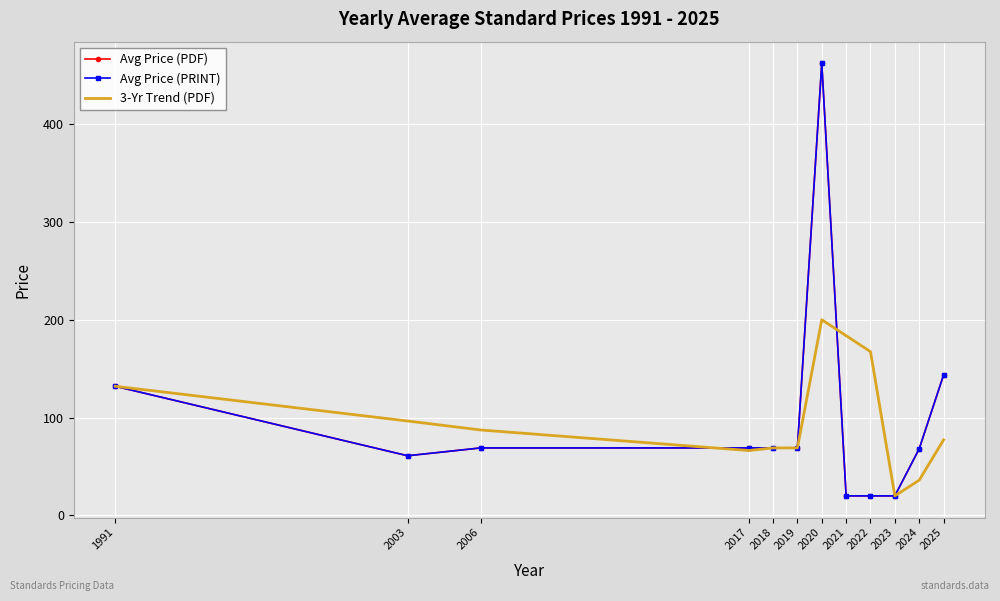

What is the sum of the Avg Price (PRINT) values at 2003 and 2006?

130.0